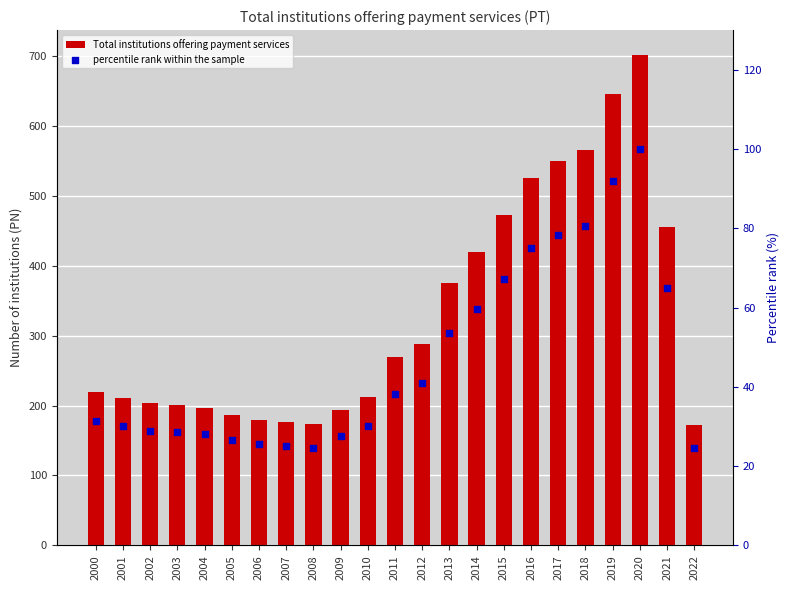

Which series reaches the minimum Y coordinate?

percentile rank within the sample